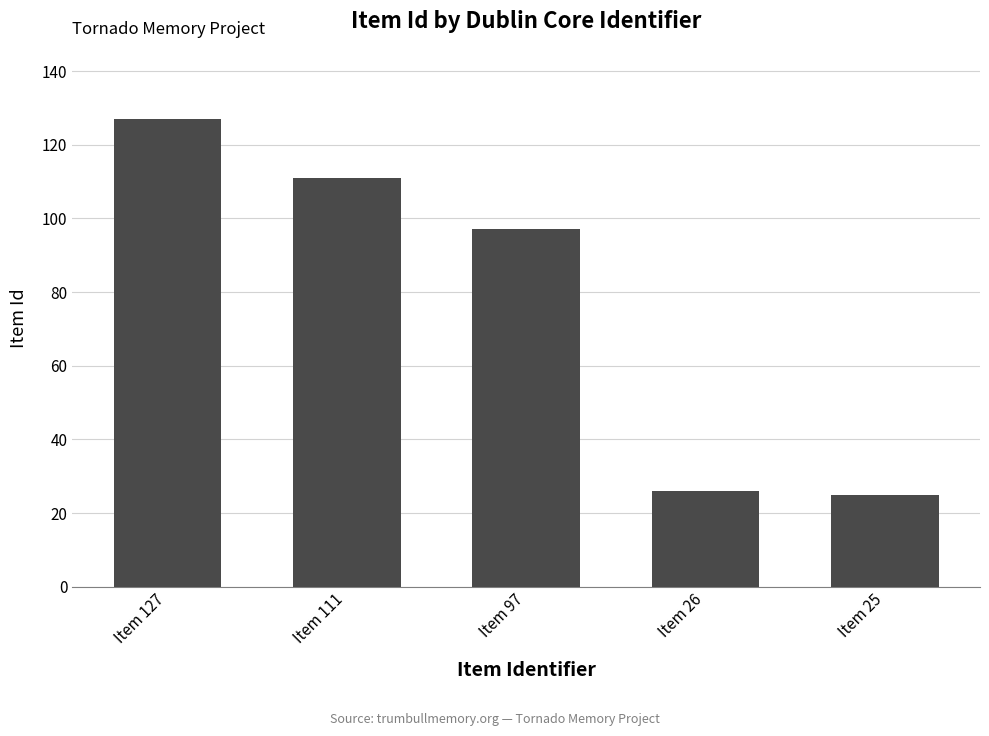

Where is the data nearest to the value 76?

Item 97